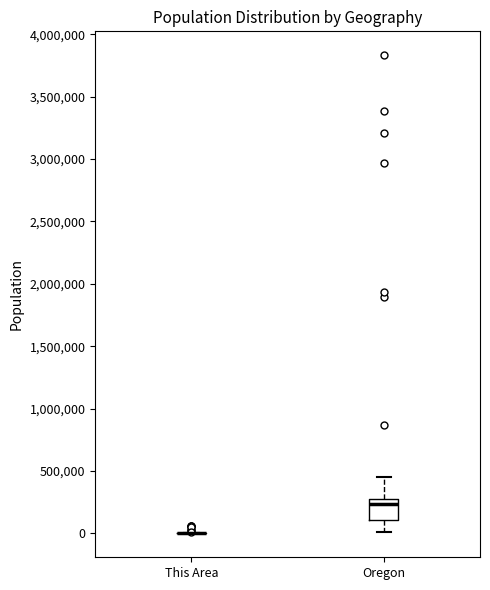

Where does the median line of the box for Oregon sit on the y-axis? The values are not printed on the chart, so give them approximately, as read against the axis.

250000